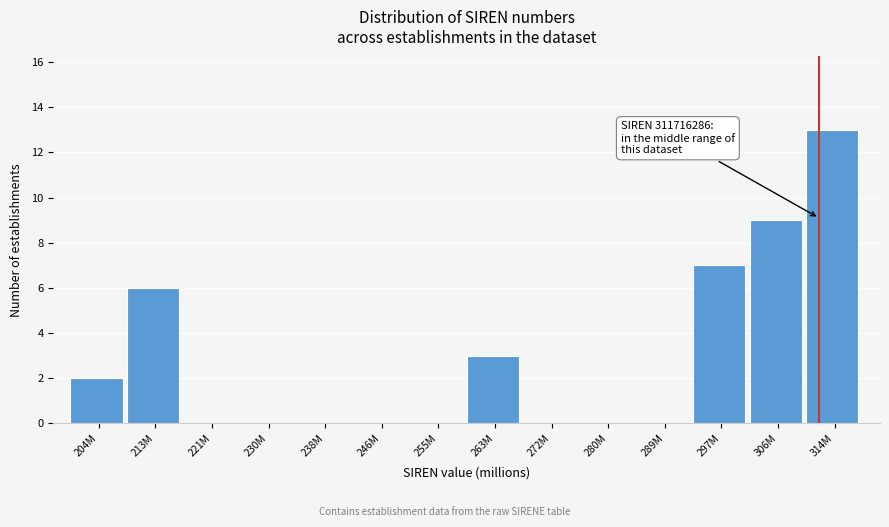

Reading left to right, what are all the values shown in this chart?

204M=2	213M=6	221M=0	230M=0	238M=0	246M=0	255M=0	263M=3	272M=0	280M=0	289M=0	297M=7	306M=9	314M=13